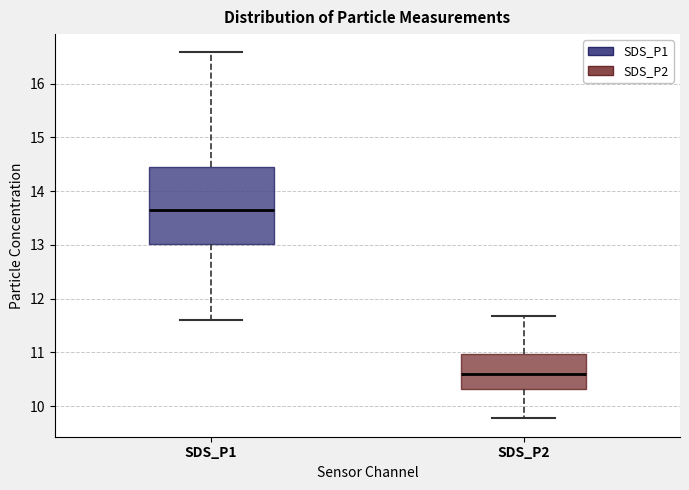

Where is the lower edge of the box for SDS_P2 on the y-axis? The values are not printed on the chart, so give them approximately, as read against the axis.

10.3